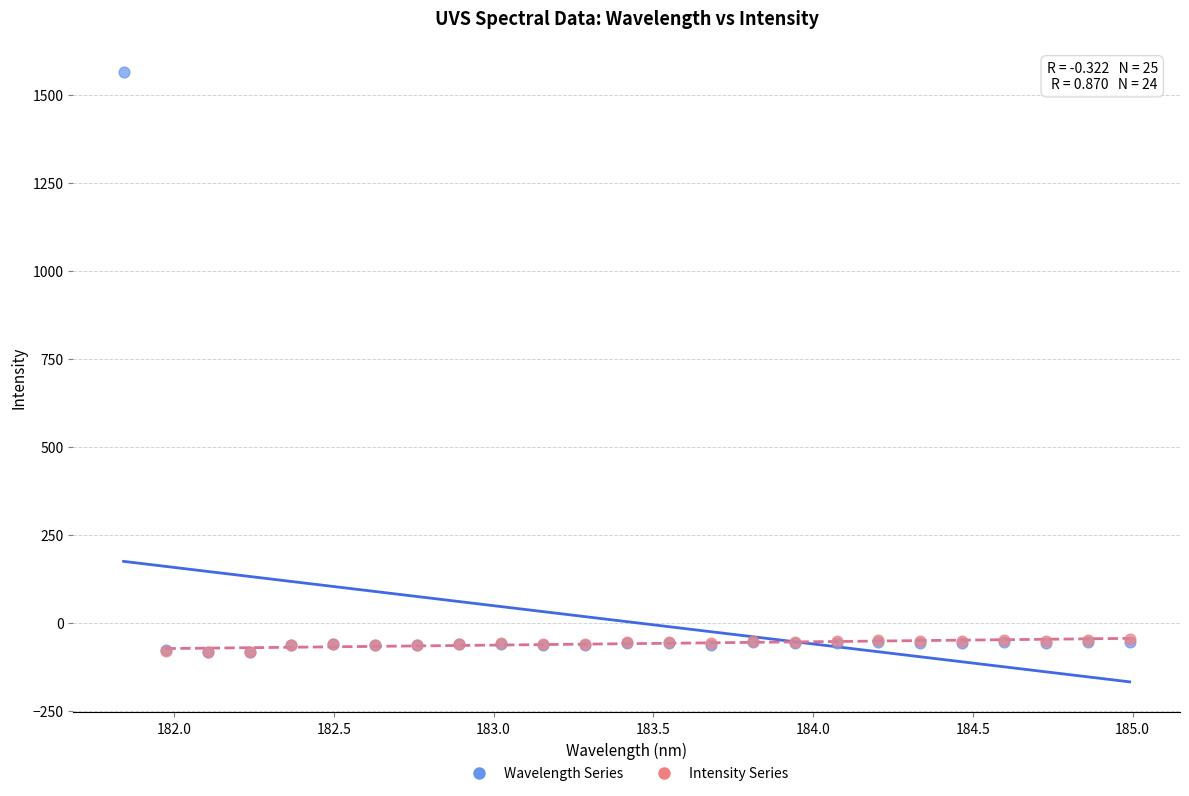

Which series contains the highest Y value?

Wavelength Series